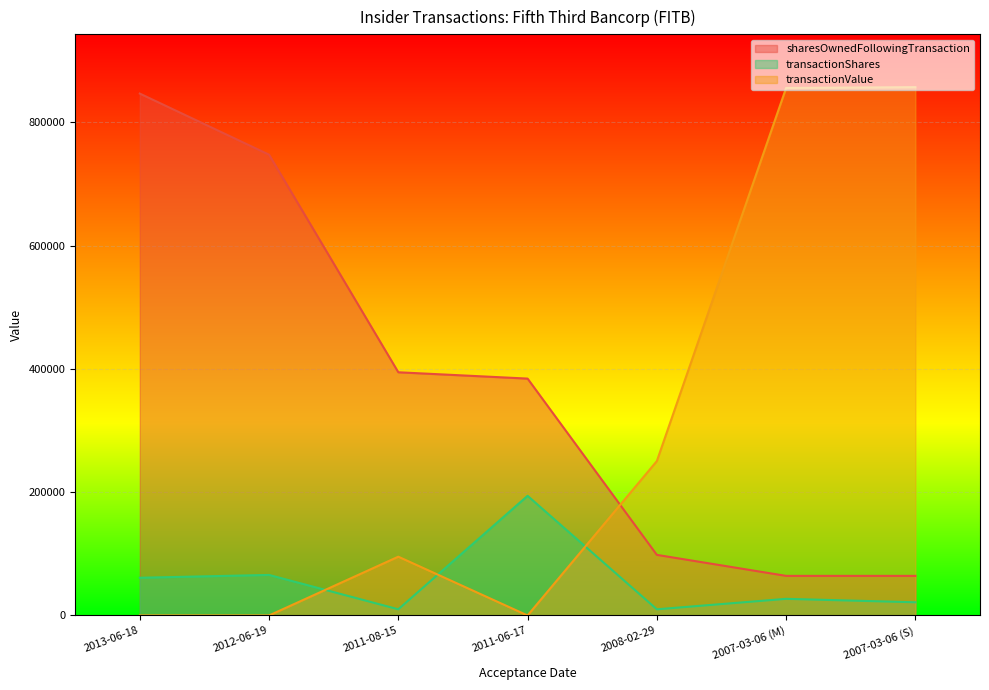

How many values in transactionValue are above zero?

4